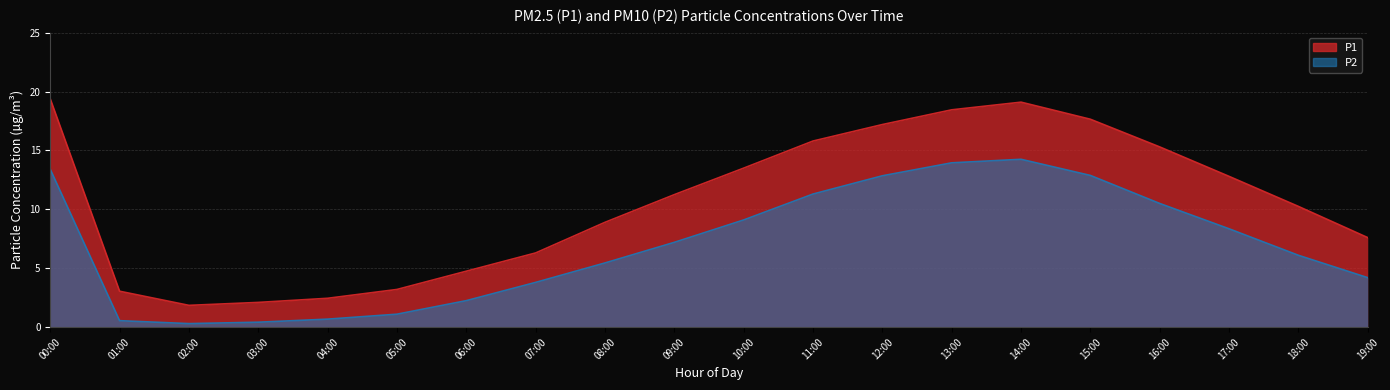

The value of P1 at 05:00 is 1.7. True or false?

False